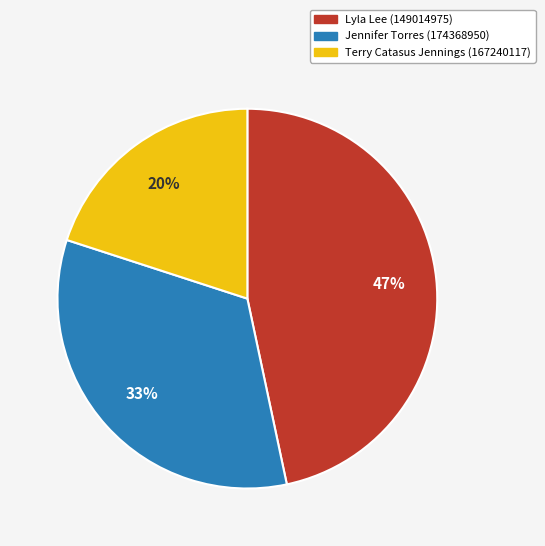

What percentage is the Jennifer Torres (174368950) slice, to the nearest percent?

33%